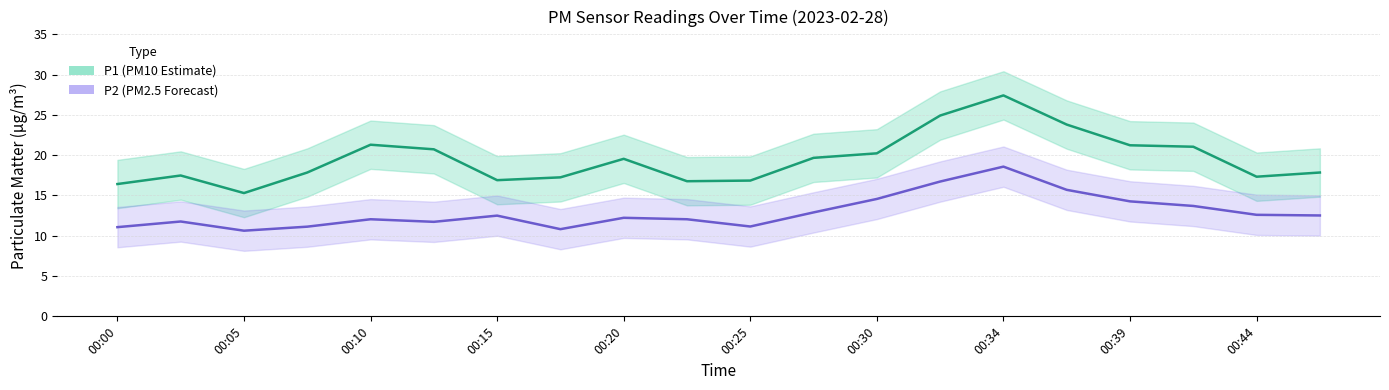

What is the difference between the maximum and second lowest values in the P2 (PM2.5 Forecast) series?

7.8